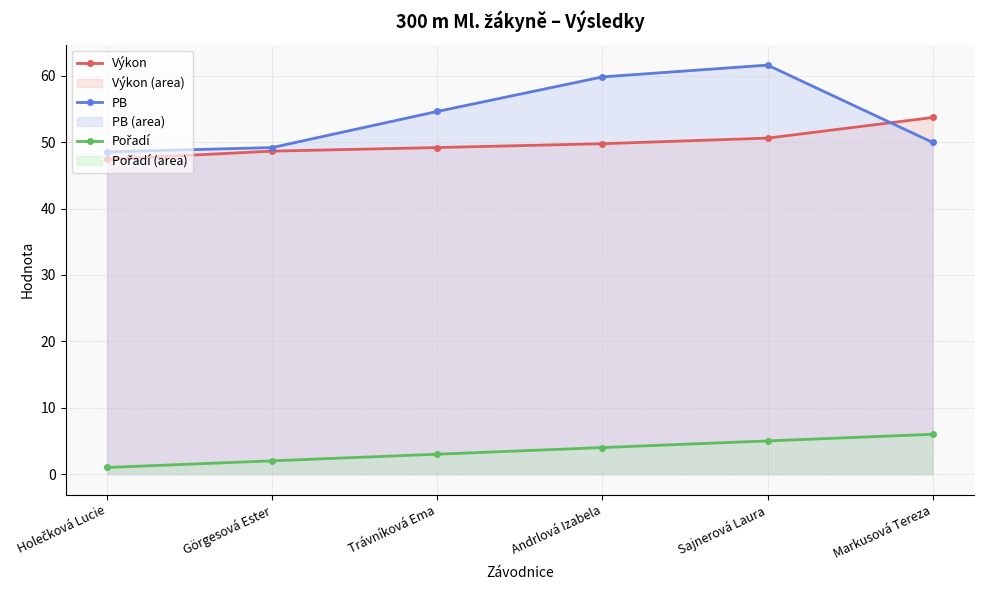

What is the difference between the highest and lowest values at Sajnerová Laura?

56.6